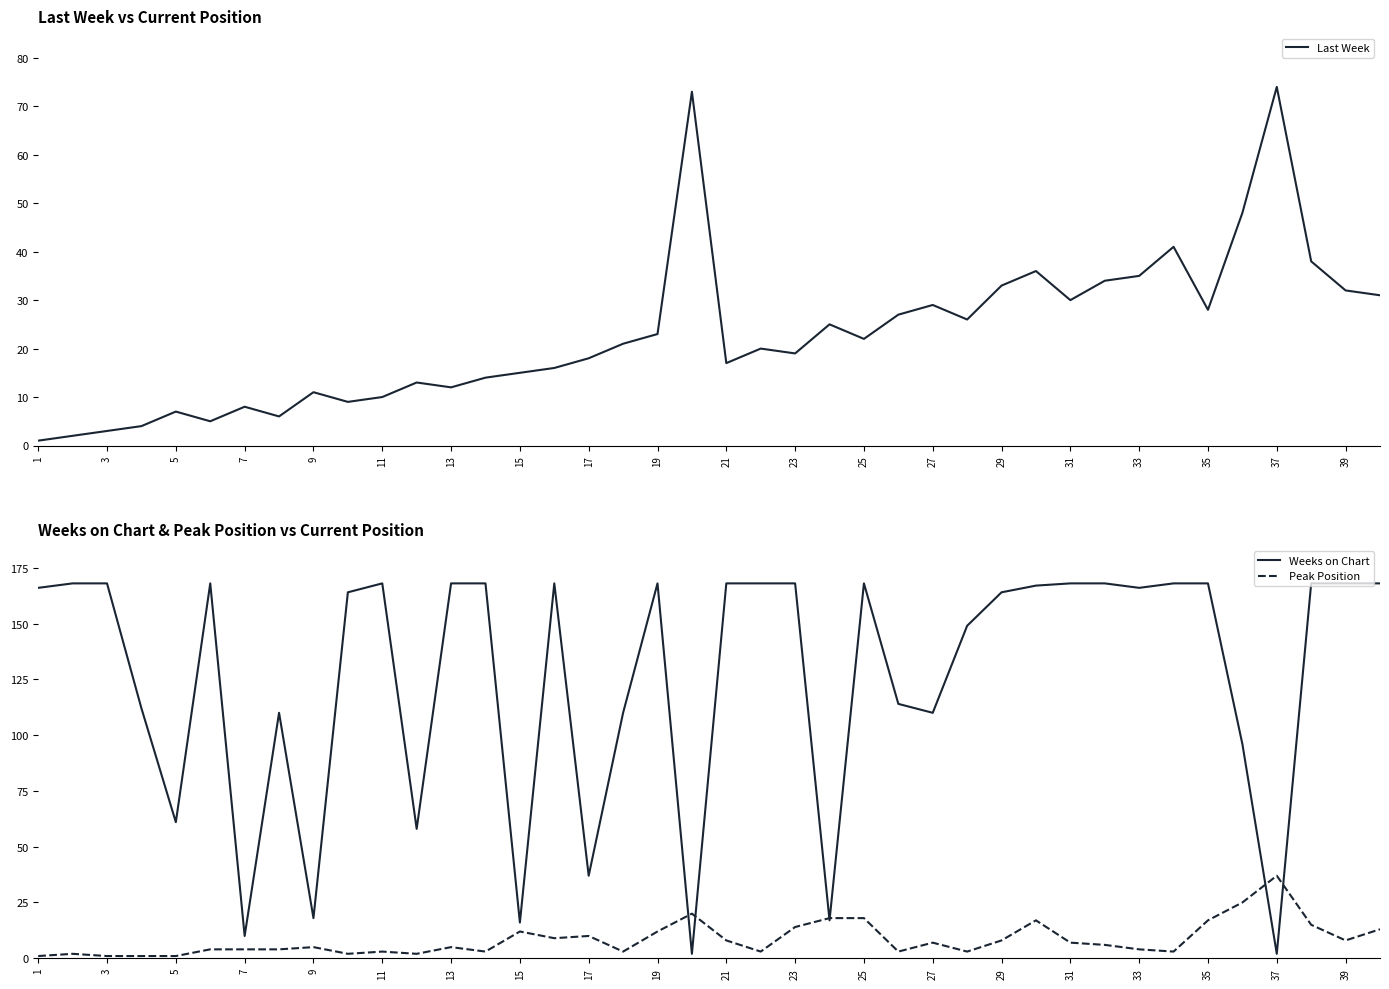

True or false: Last Week and Peak Position cross at least once.

False